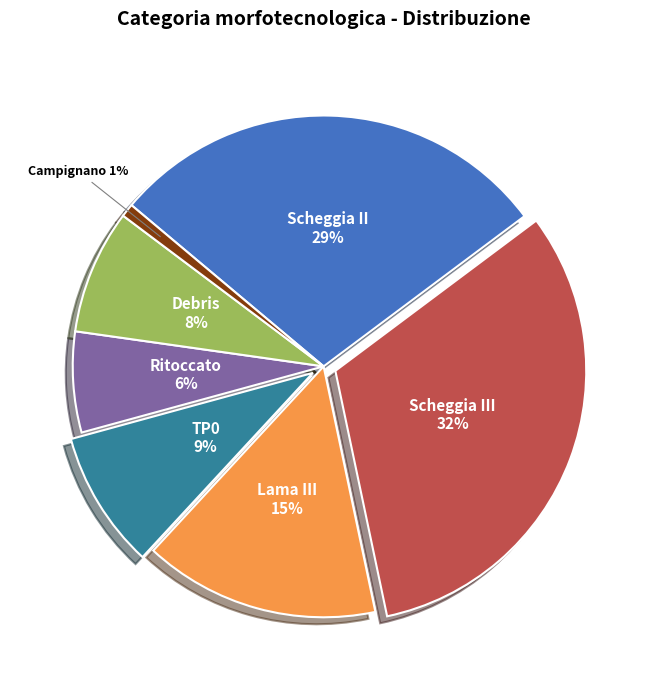

Is there a majority slice in this chart?

No